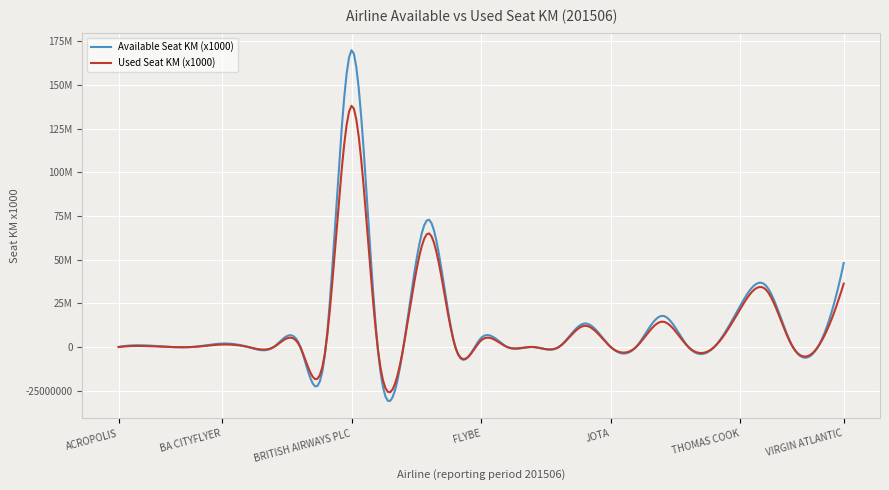

What is the value of the Used Seat KM (x1000) point at the 26th from the left?

32738813